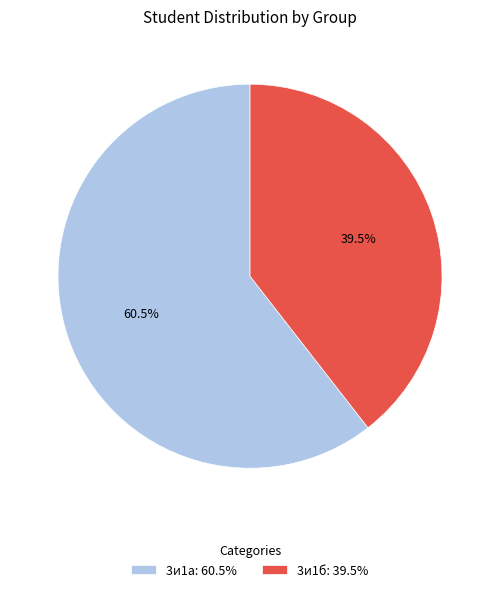

Rank the categories by value from highest to lowest.

3и1а, 3и1б